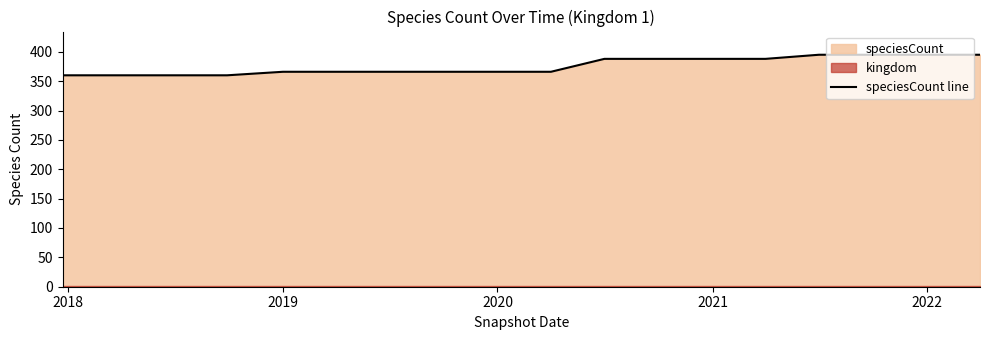

True or false: speciesCount line has a value of 366 at 2020.

True